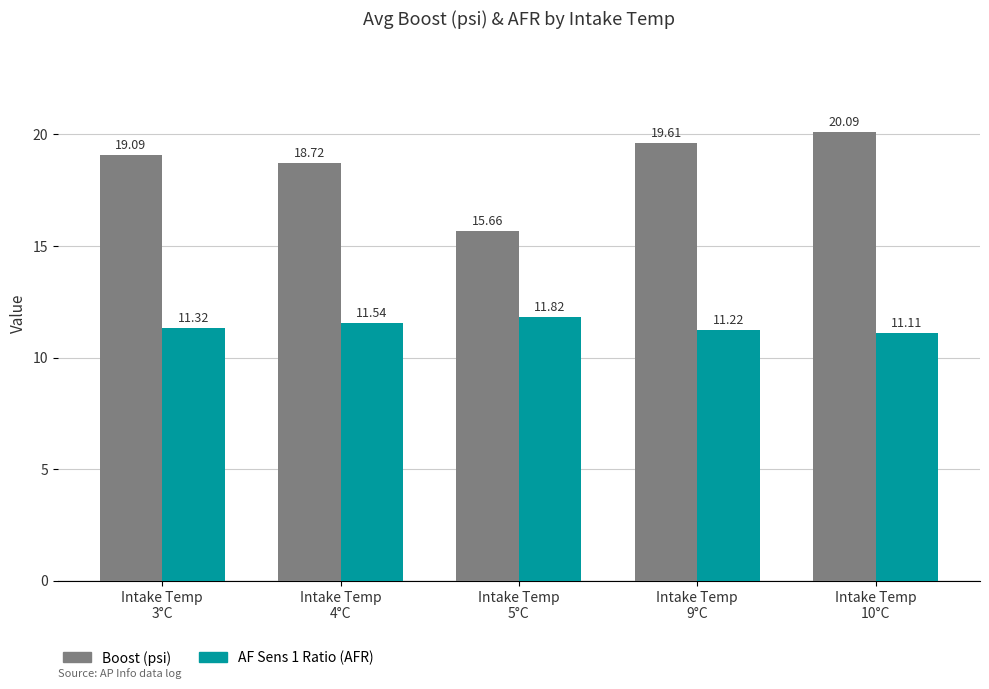

What is the difference between the maximum and minimum values in the AF Sens 1 Ratio (AFR) series?

0.7